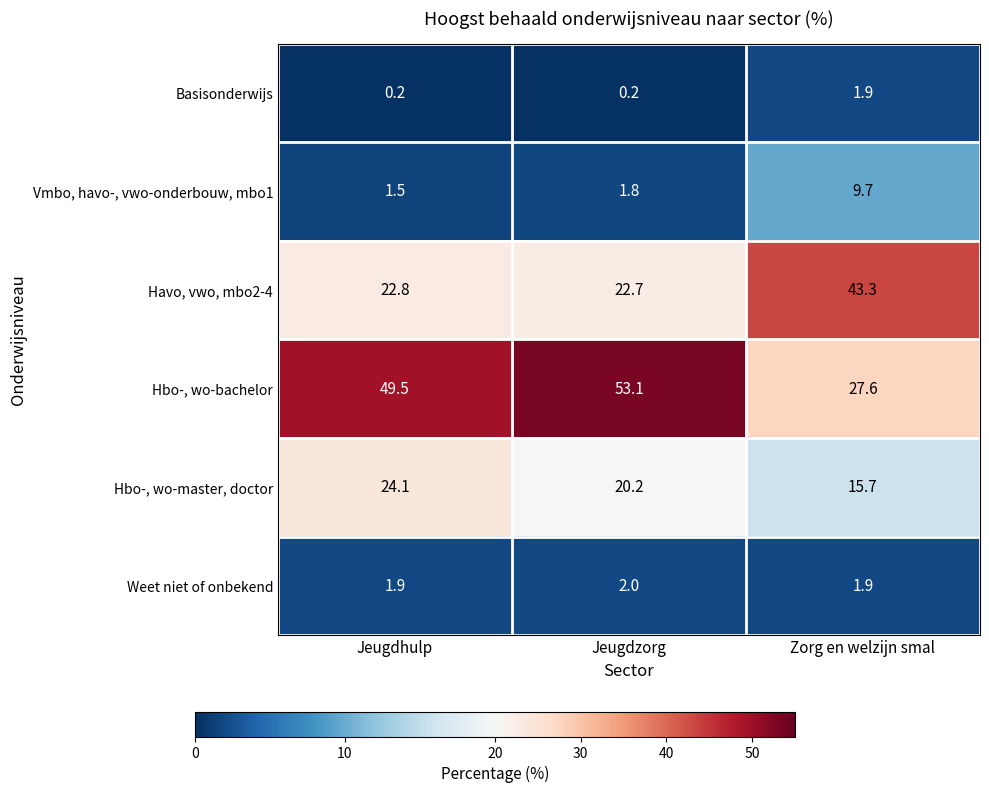

What is the total value across all series at Jeugdhulp?

100.0